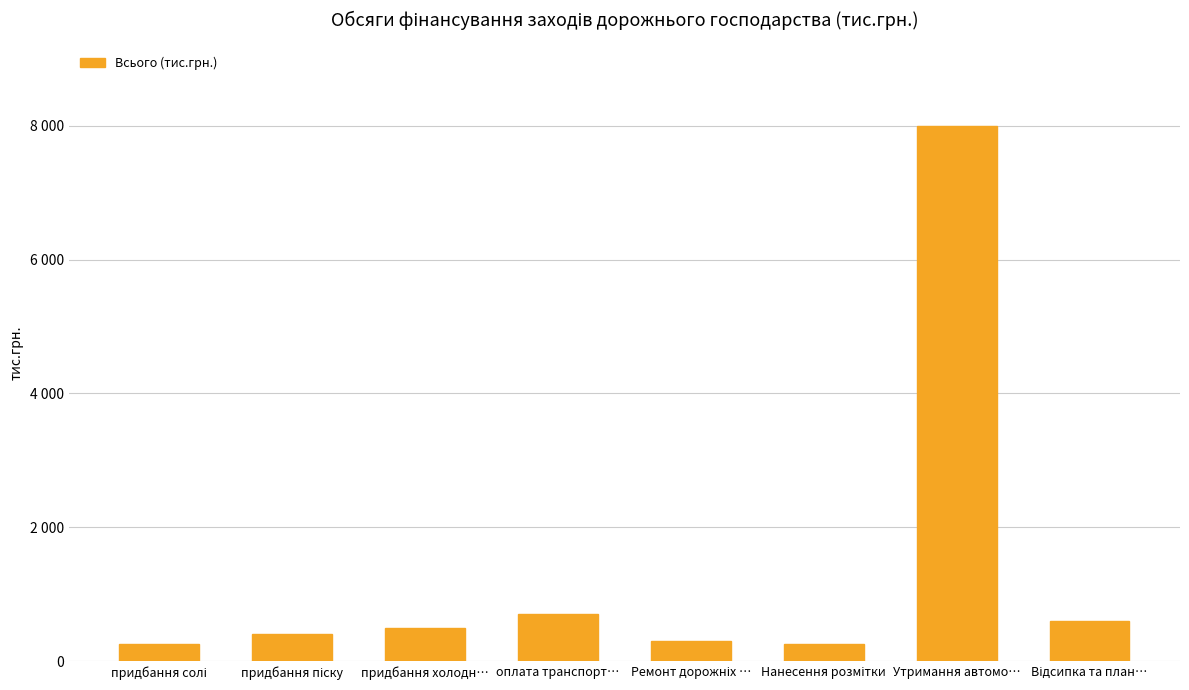

What is the label of the 5th bar from the right?

оплата транспорт…